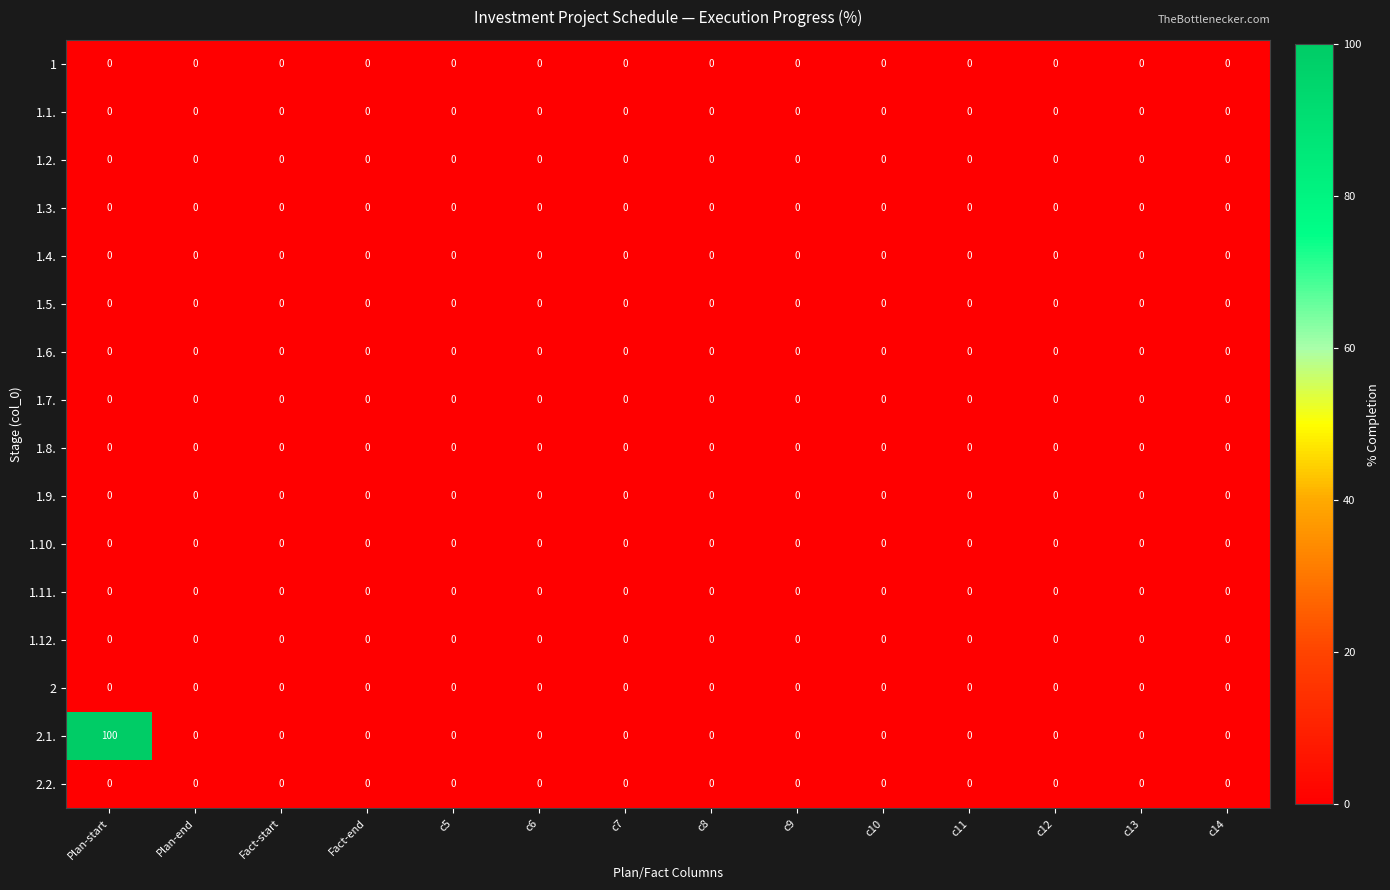

The 1.6. series shows 0 at c14. True or false?

True